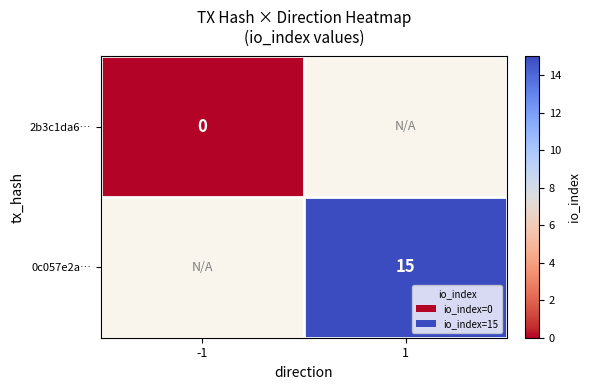

Is the value of 2b3c1da6… at -1 greater than the value of 0c057e2a… at 1?

No